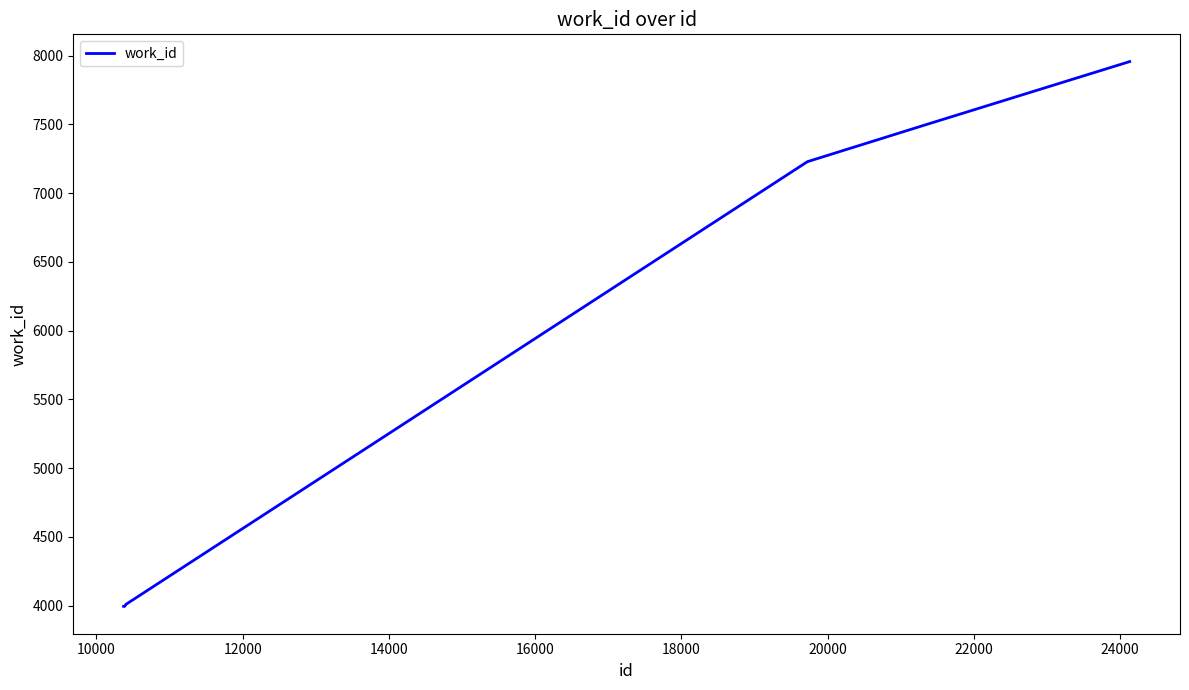

What is the sum of all values?

34682